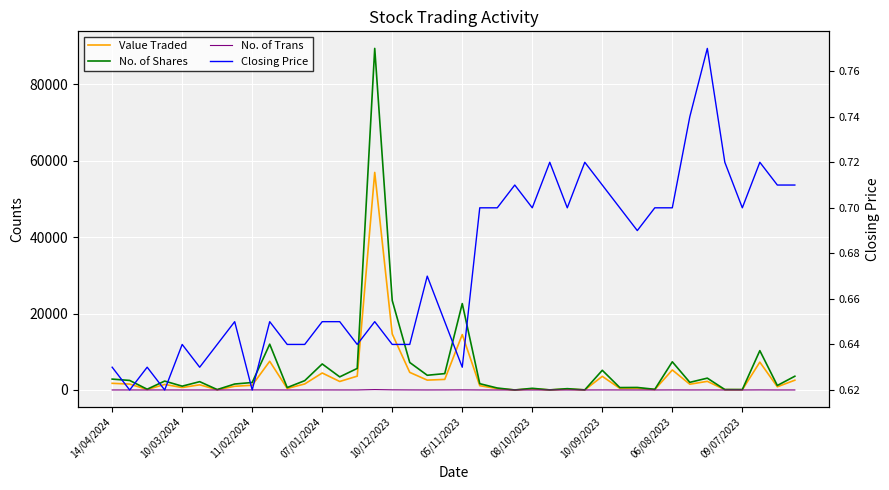

Rank the series at 11 from lowest to highest value.

Closing Price, No. of Trans, Value Traded, No. of Shares